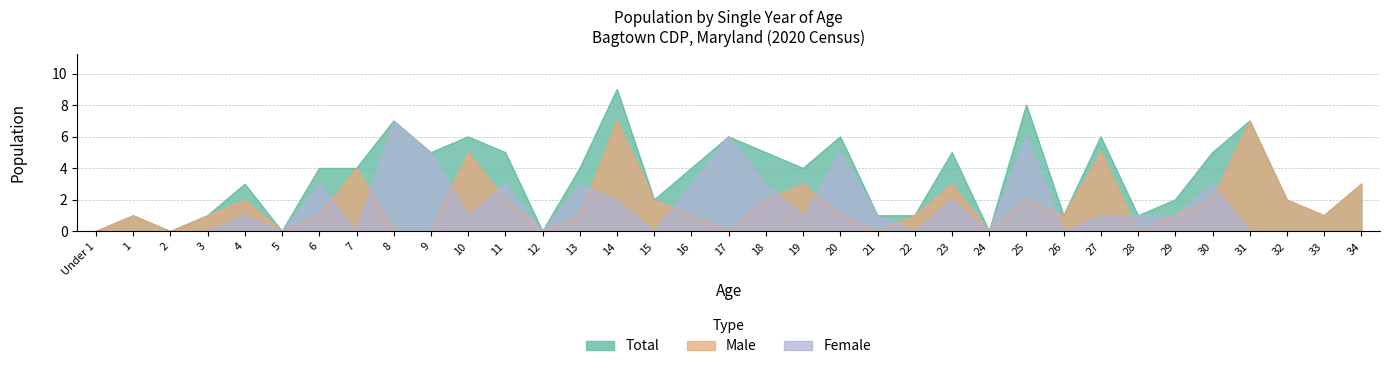

Which series has the largest range (max minus min)?

Total